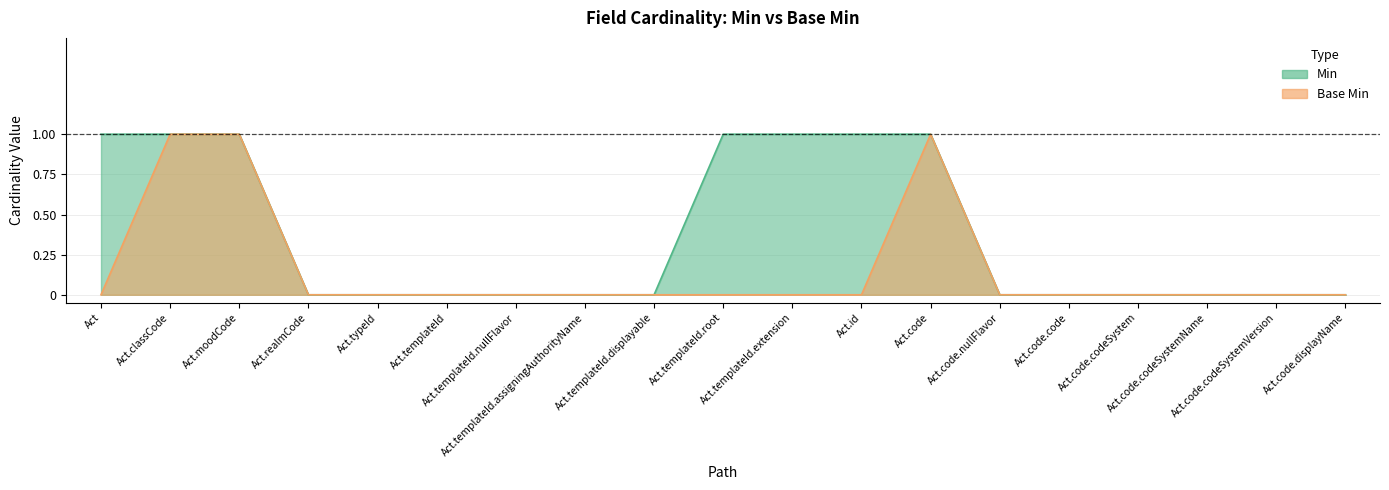

Between Act.realmCode and Act.templateId.root, which series saw the biggest shift?

Min